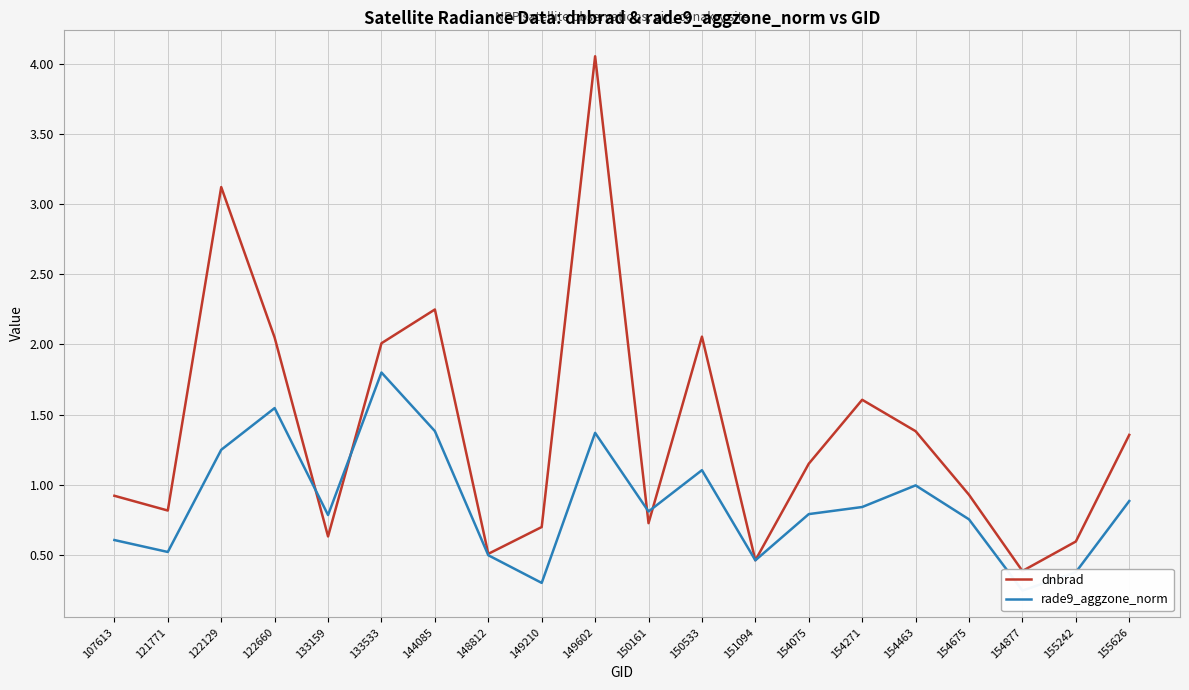

In rade9_aggzone_norm, how many points are higher than both neighbors (excluding endpoints)?

5